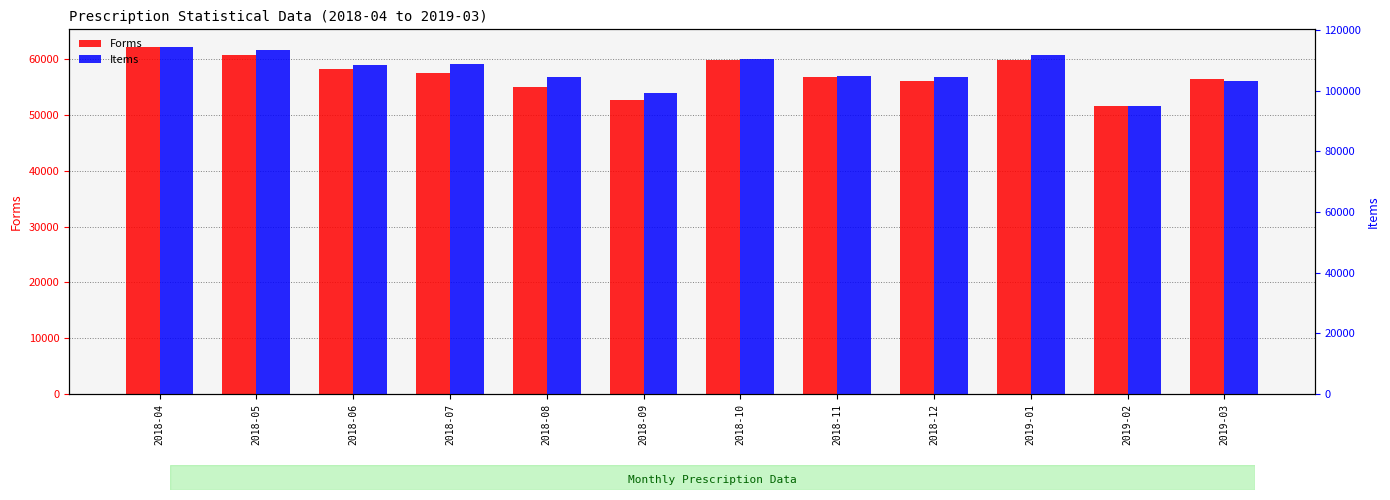

What is the maximum value for Items?

114539